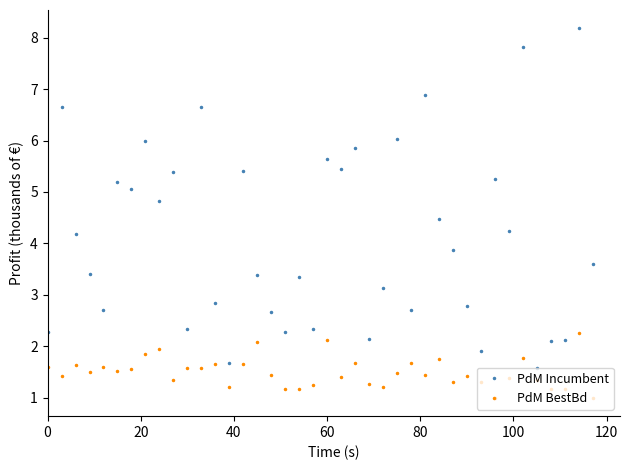

List the series in order of their peak value, lowest first.

PdM BestBd, PdM Incumbent